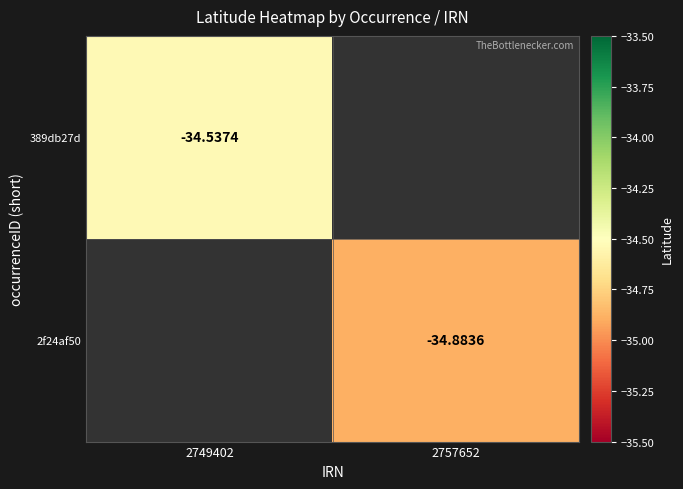

At which label does 389db27d reach its peak?

2749402